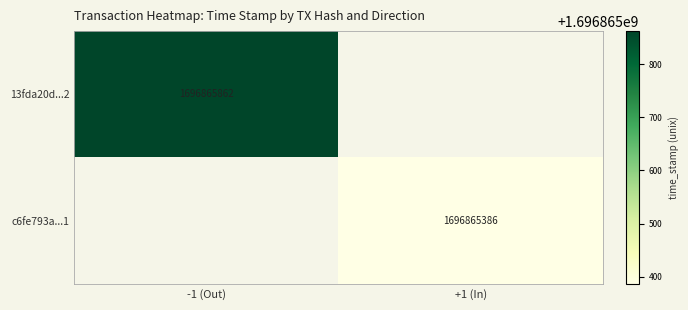

Is the value of c6fe793a74b0e07a673fa2ec23554db7feacea1 at direction_-1 greater than the value of 13fda20d0a122bf81546ce730f843d1fa2e4492 at direction_-1?

No